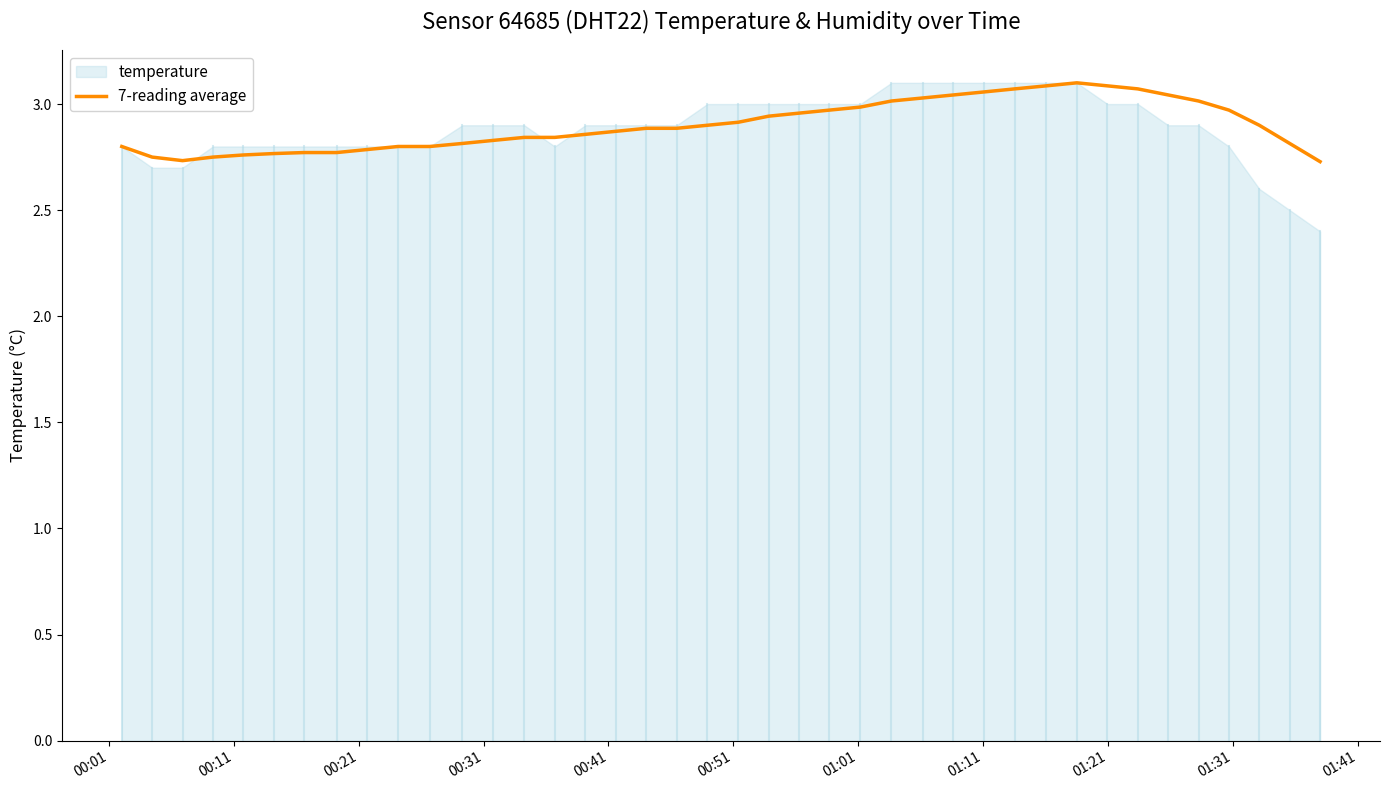

Does the chart have visible grid lines?

No